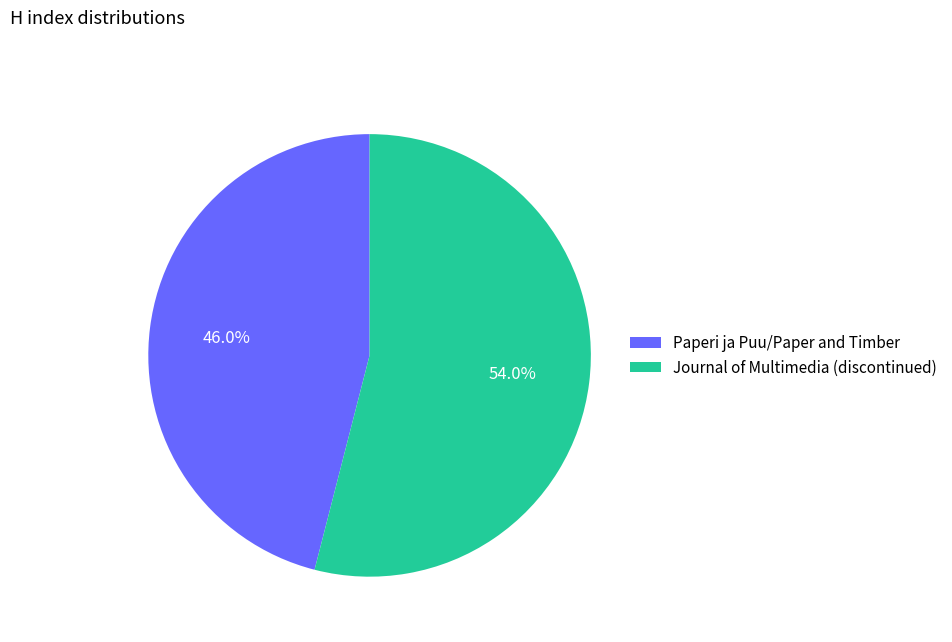

To the nearest percent, what is the combined percentage of Journal of Multimedia (discontinued) and Paperi ja Puu/Paper and Timber?

100%